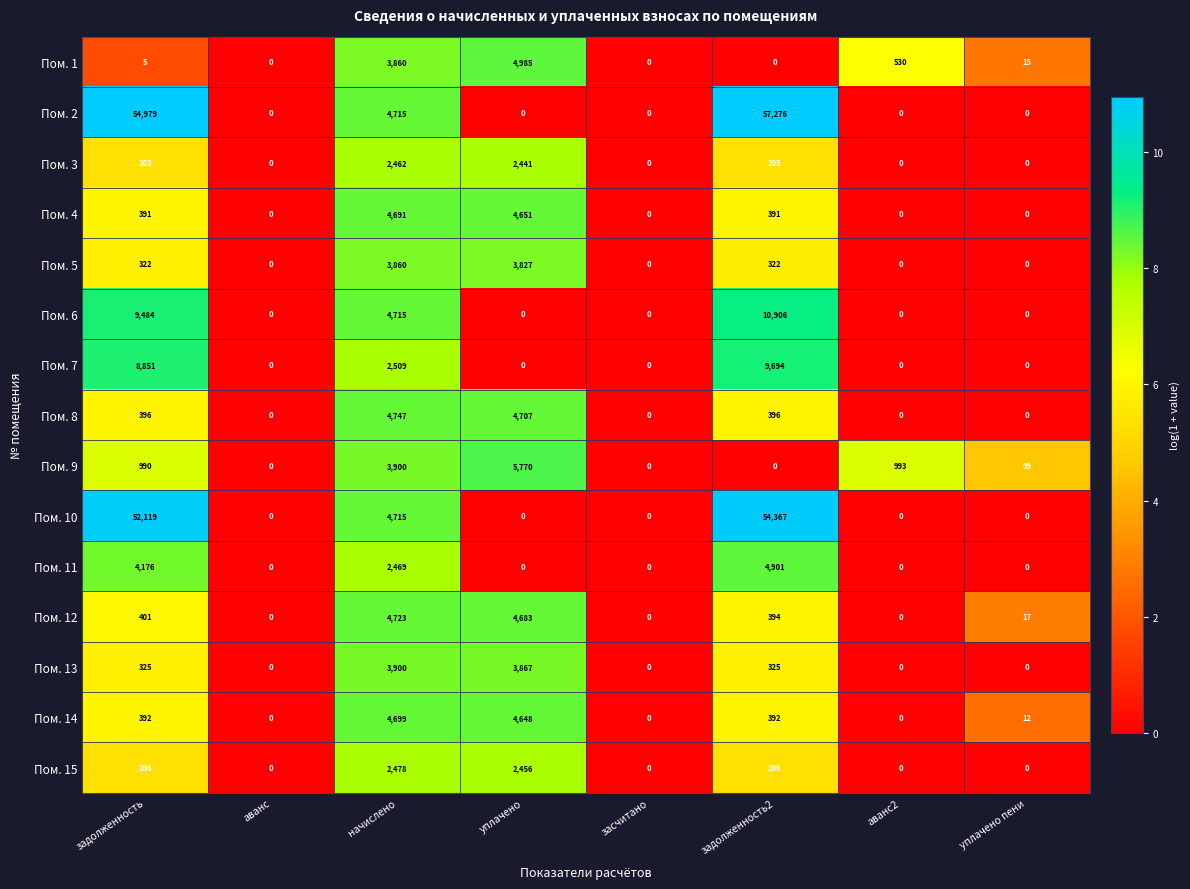

Which series has the largest range (max minus min)?

Пом. 2